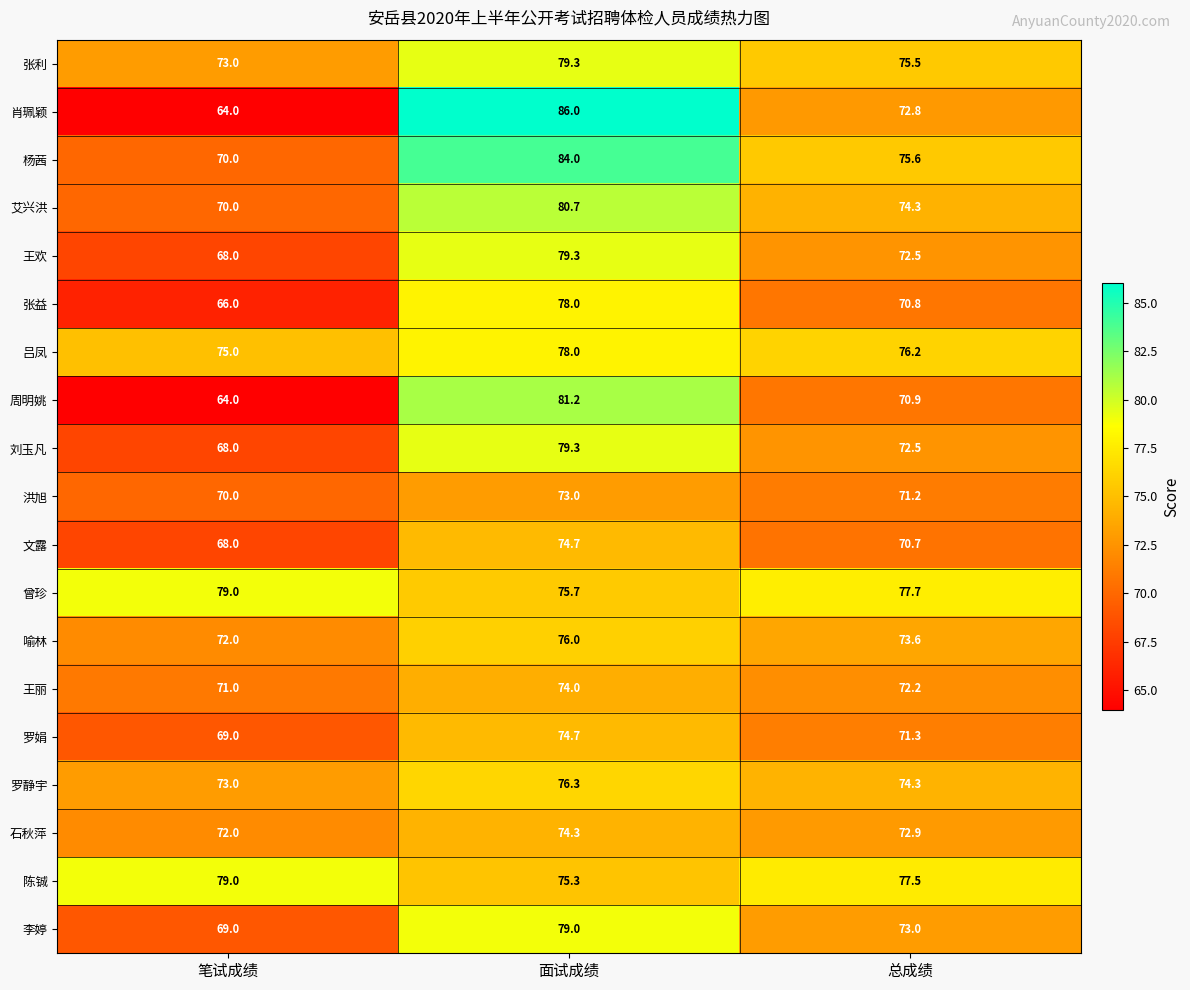

Rank the categories by 肖珮颖 value from highest to lowest.

面试成绩, 总成绩, 笔试成绩